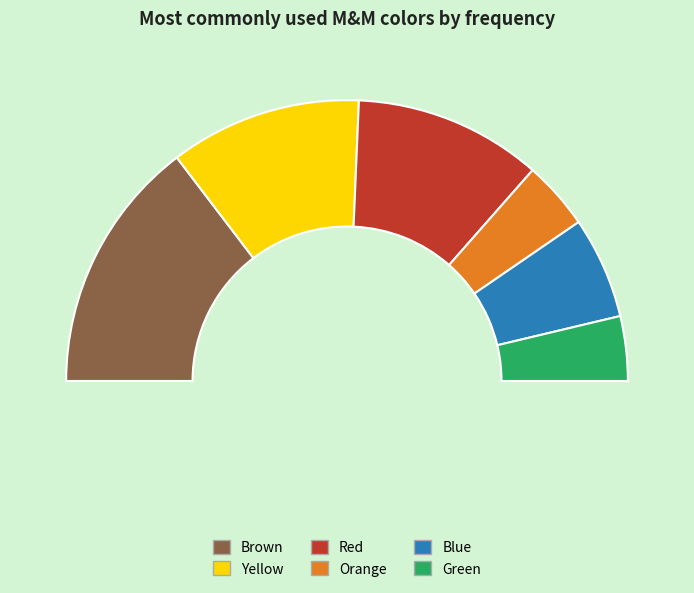

How many slices are in this pie chart?

6